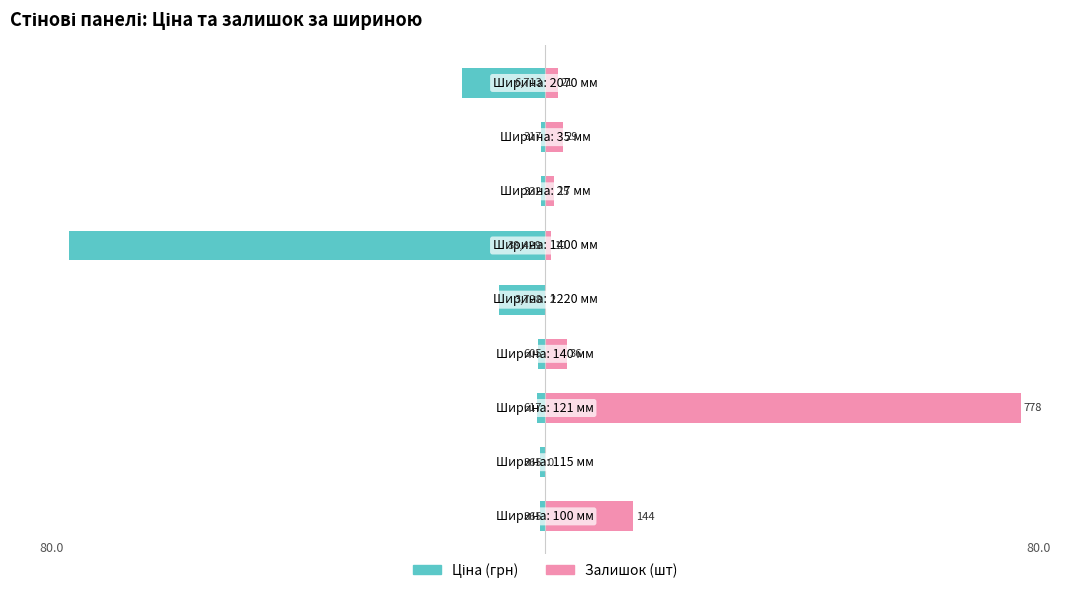

List the labels in order of Залишок value, smallest first.

1, 4, 5, 6, 8, 7, 3, 0, 2